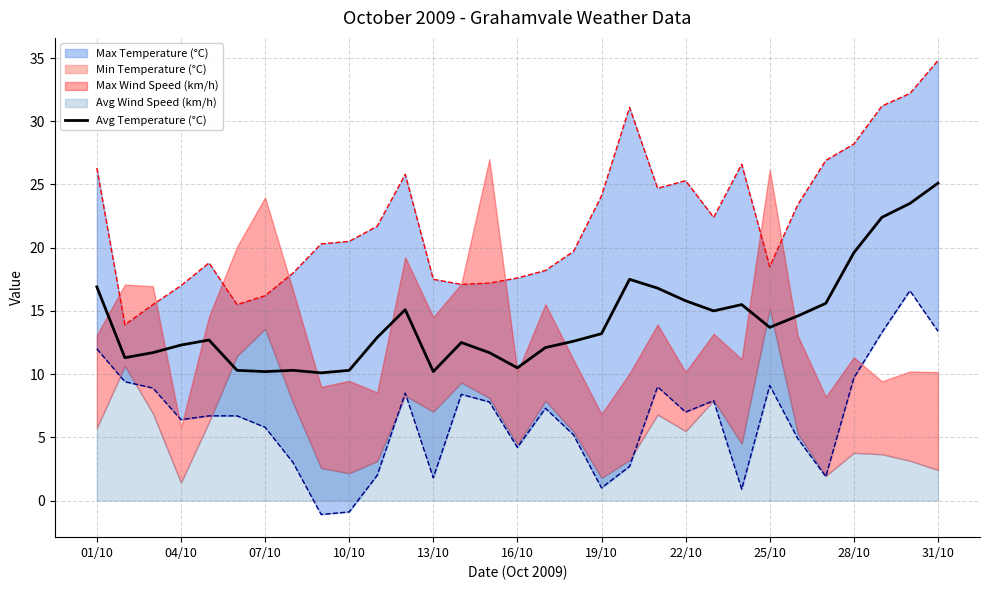

What is the value of the 31st point from the left?

25.1